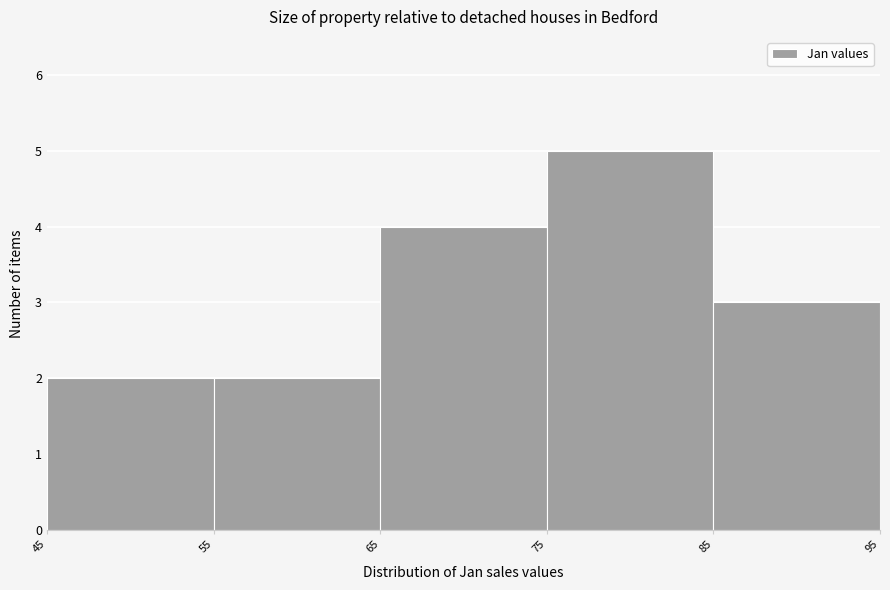

Over which range of the x-axis is the bar tallest?

75 to 85